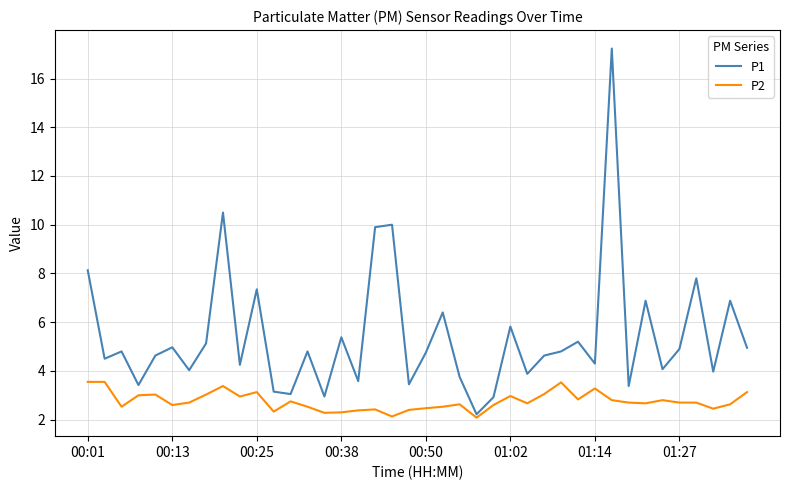

Which series has the largest total across all categories?

P1